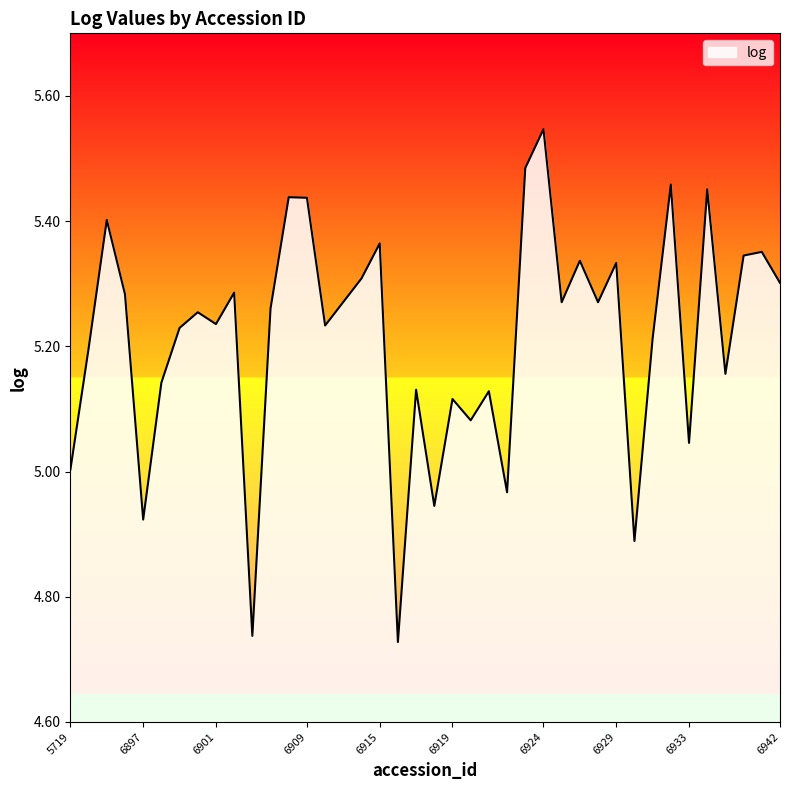

Does the chart have visible grid lines?

No